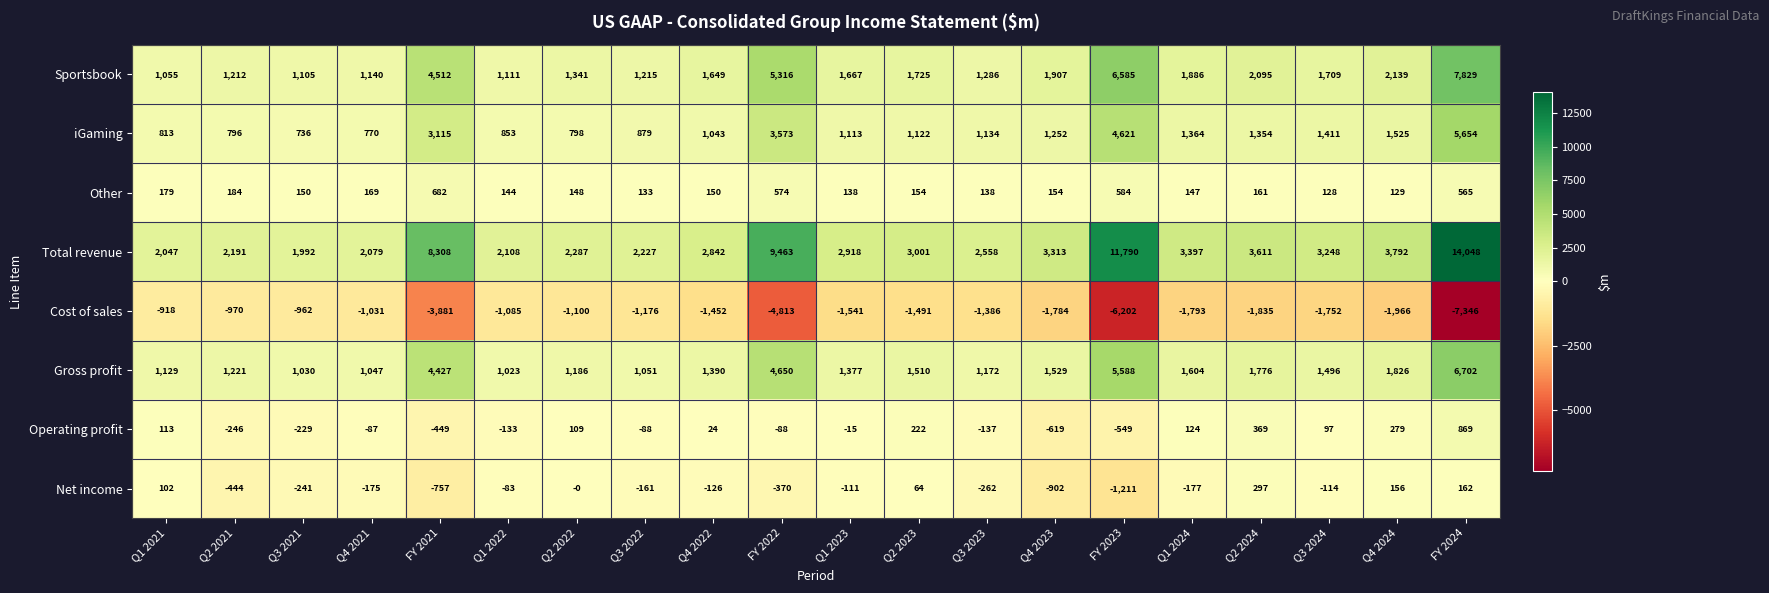

Which series has the largest total across all categories?

Total revenue